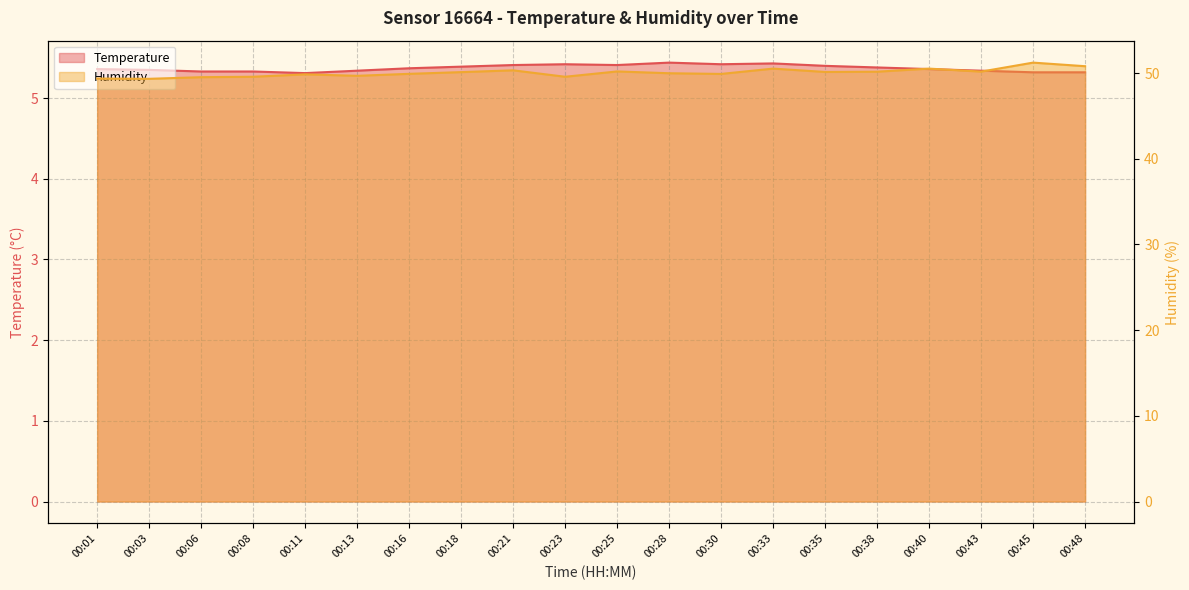

Which has a higher value, 00:33 or 00:18?

00:33